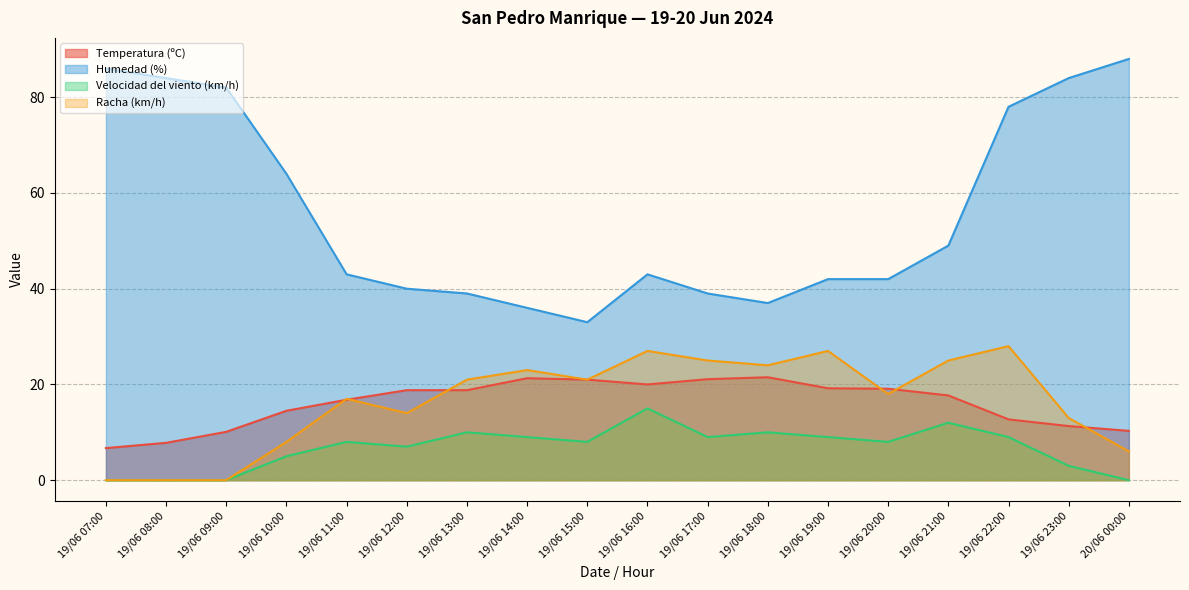

Which series has the largest total across all categories?

Humedad (%)